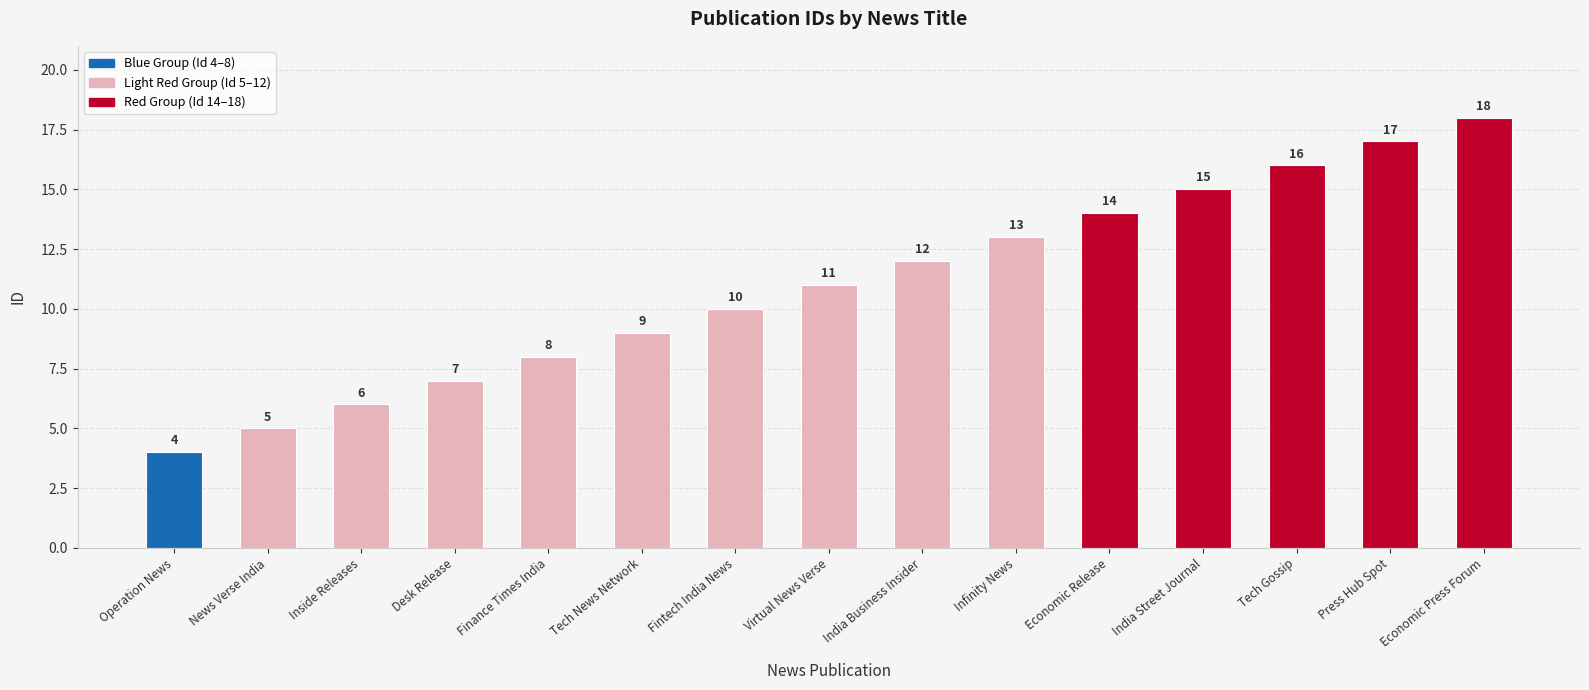

At which label is the value closest to 11?

Virtual News Verse